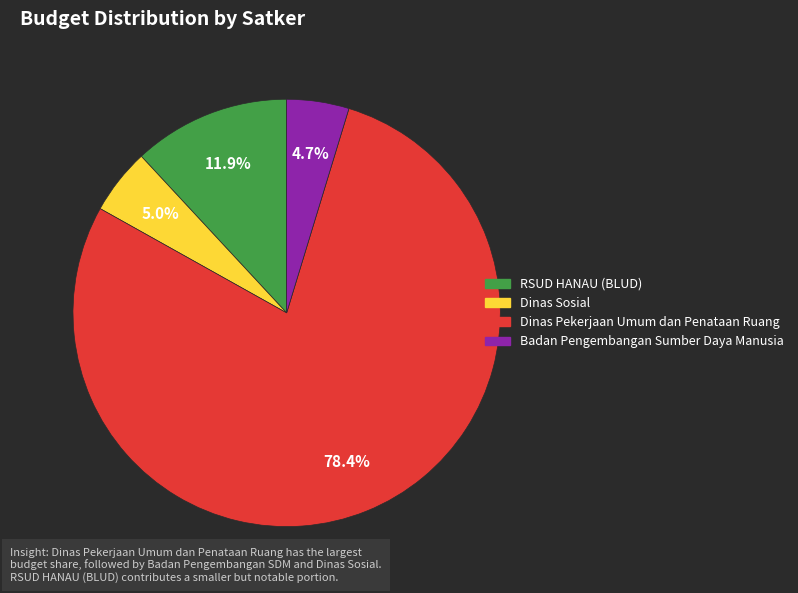

Count the number of slices in the pie.

4